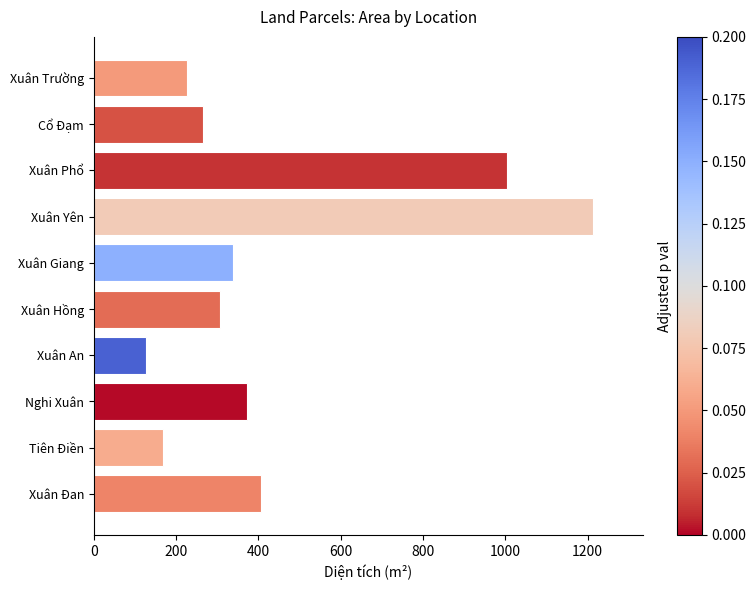

List the labels in order of value, smallest first.

Xuân An, Tiên Điền, Xuân Trường, Cổ Đạm, Xuân Hồng, Xuân Giang, Nghi Xuân, Xuân Đan, Xuân Phổ, Xuân Yên